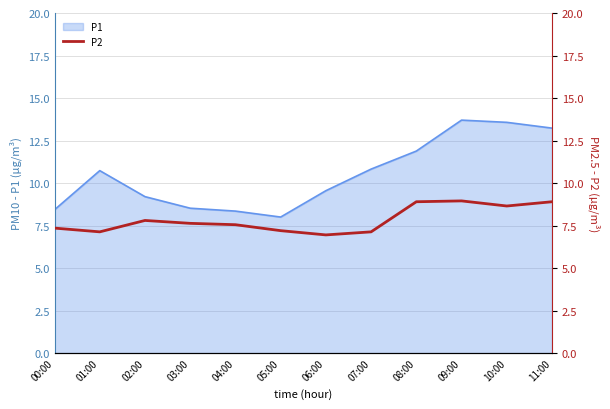

Where does the P1 series first go above 10?

01:00